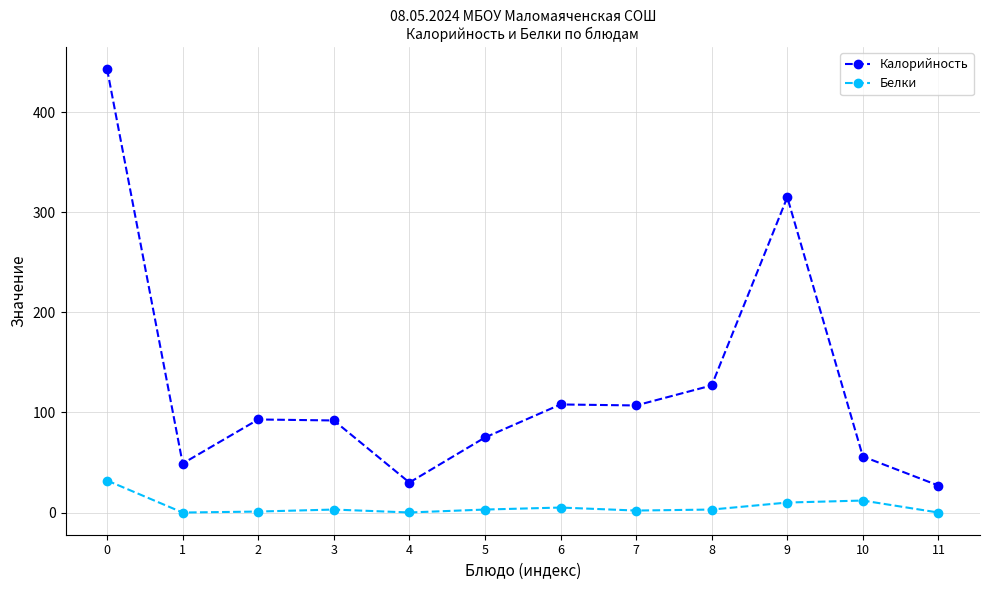

True or false: Белки has more than 1 points higher than both neighbors.

True